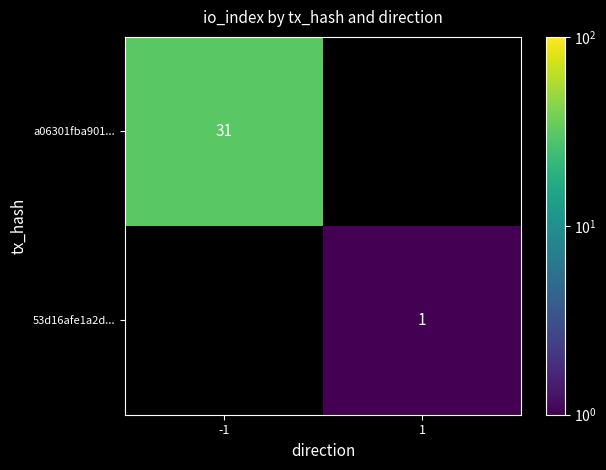

Is the value of a06301fba901... at -1 greater than the value of 53d16afe1a2d... at 1?

Yes